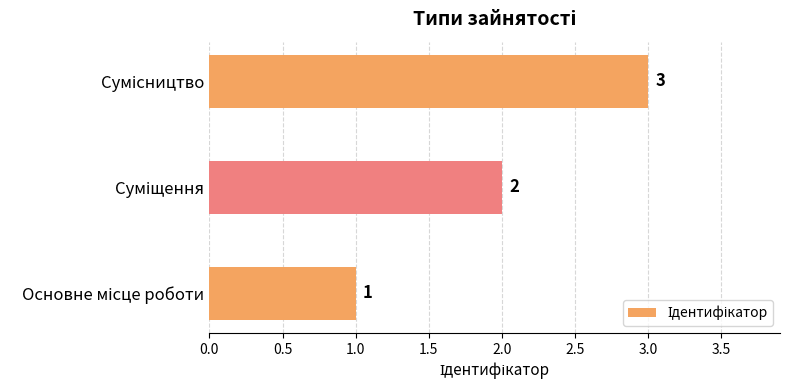

What is the sum of all values?

6